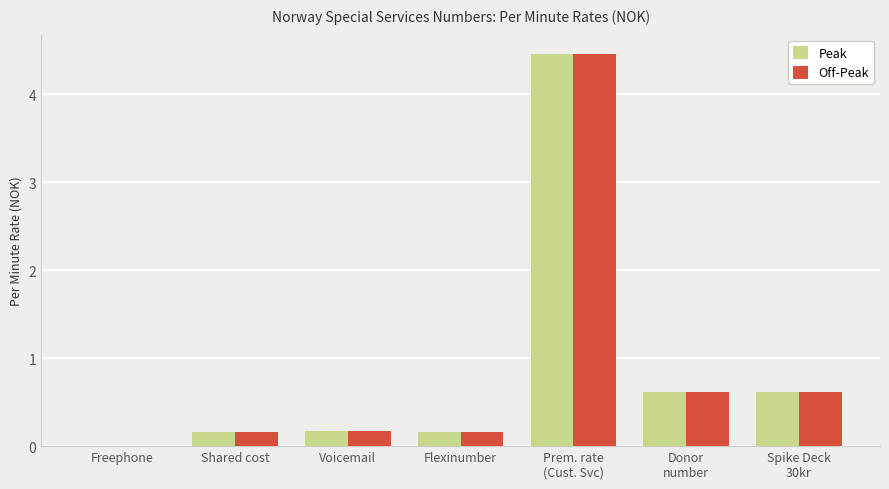

What is the highest value of the Off-Peak series?

4.5